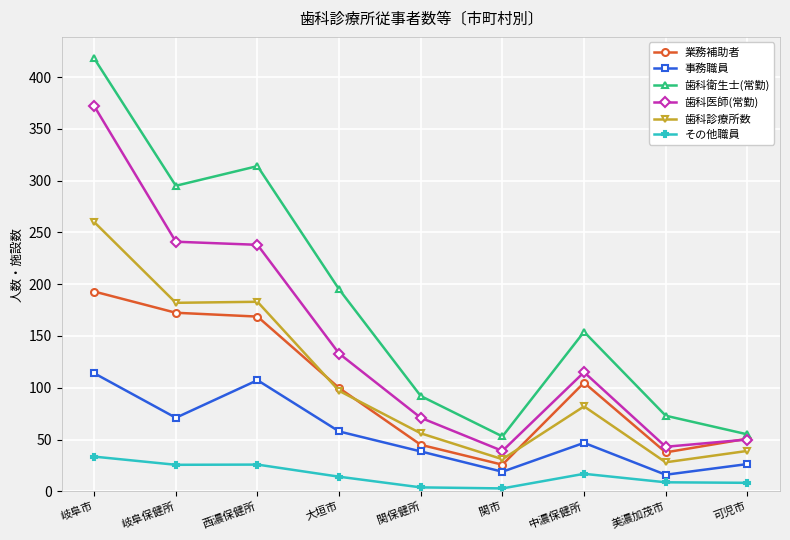

Between 大垣市 and 美濃加茂市, which series saw the biggest shift?

歯科衛生士(常勤)